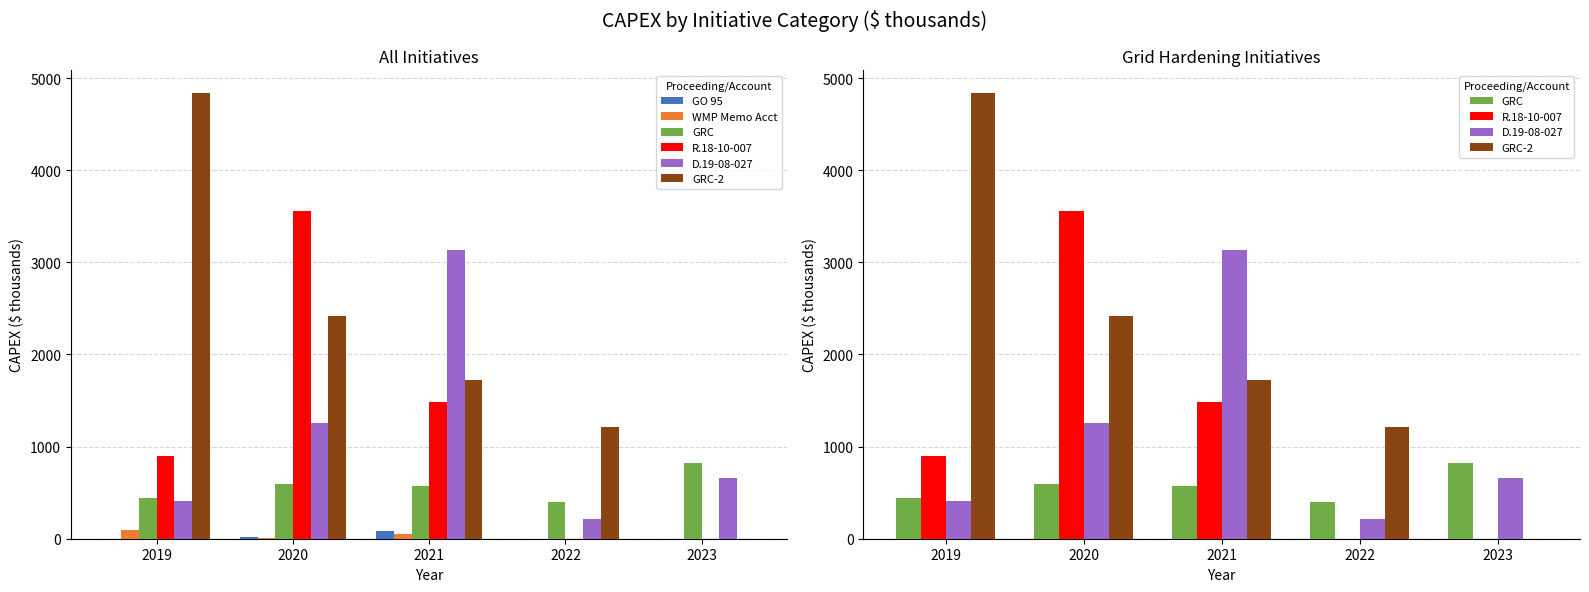

Is the value of WMP Memo Acct at 2021 greater than the value of GRC-2 at 2021?

No